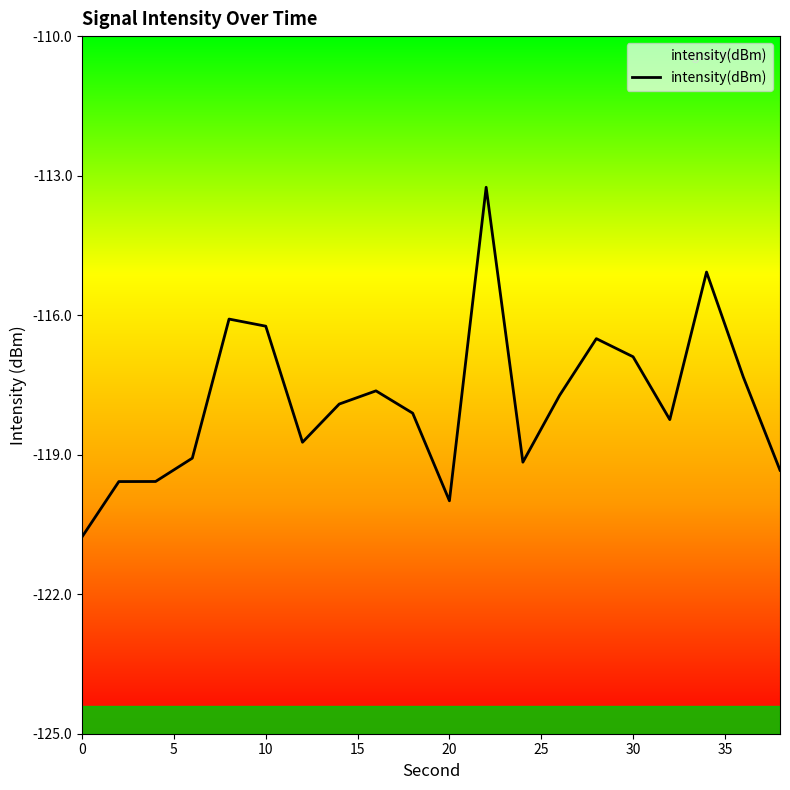

True or false: there are more than 2 points higher than both neighbors.

True